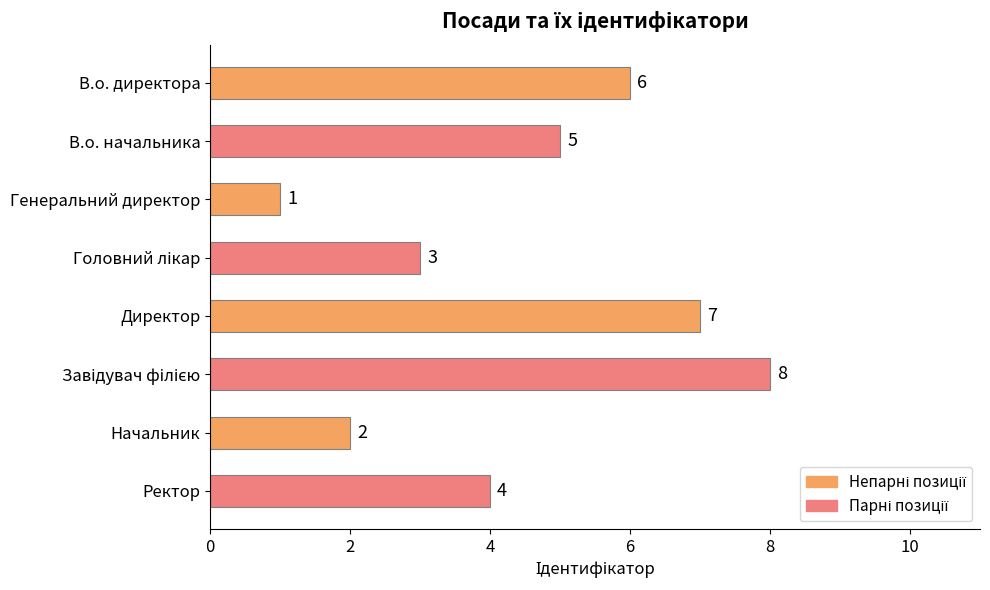

Approximately how many times larger is the value at В.о. директора compared to Генеральний директор?

6.0